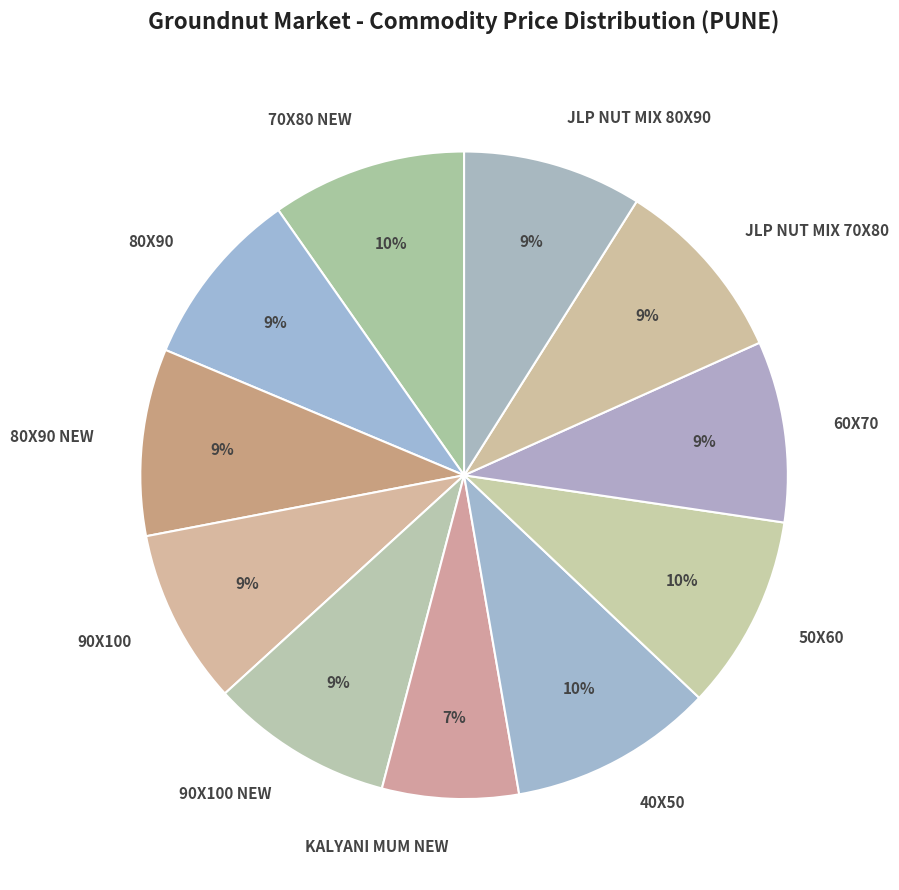

Is it true that 90X100 is 17% of the pie?

False